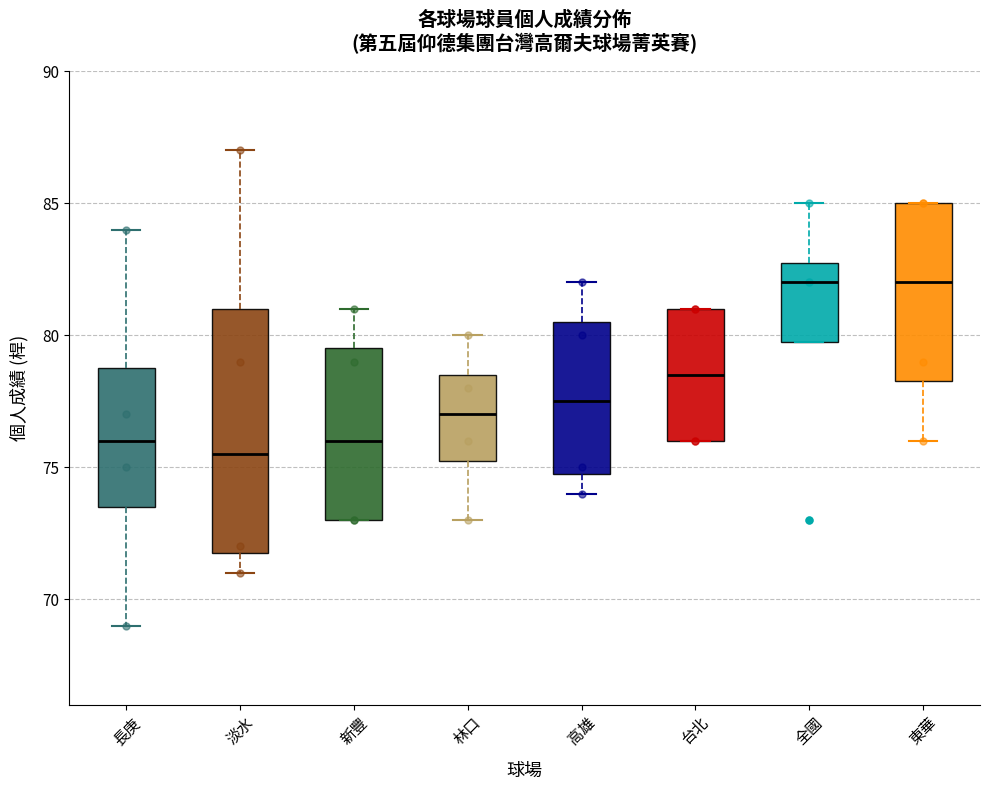

Where is the lower edge of the box for 全國 on the y-axis? The values are not printed on the chart, so give them approximately, as read against the axis.

80.0